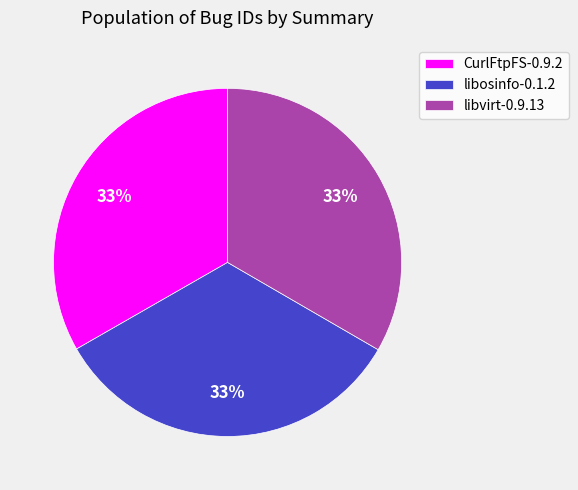

To the nearest percent, what is the average slice percentage?

33%